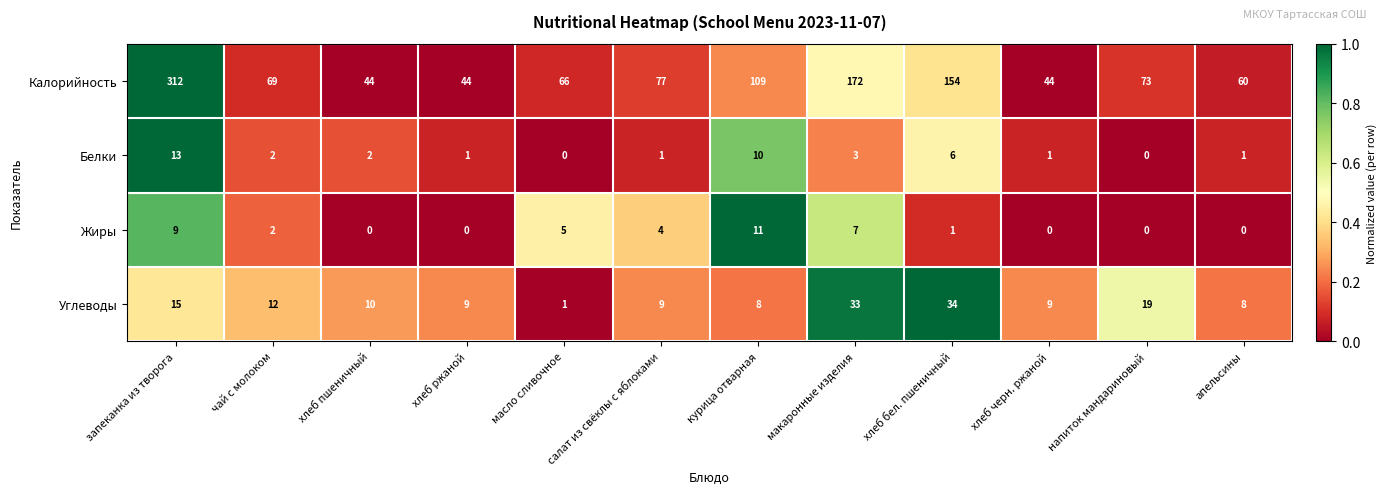

What is the total value across all series at хлеб ржаной?

54